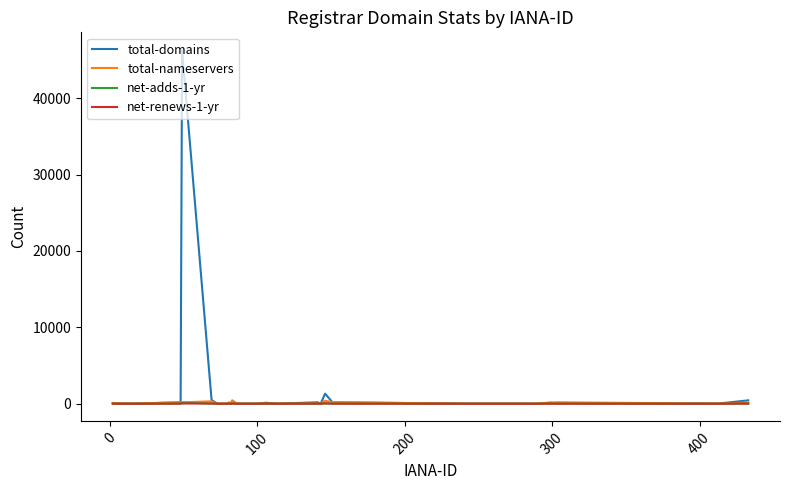

What is the maximum value shown in the chart?

46323